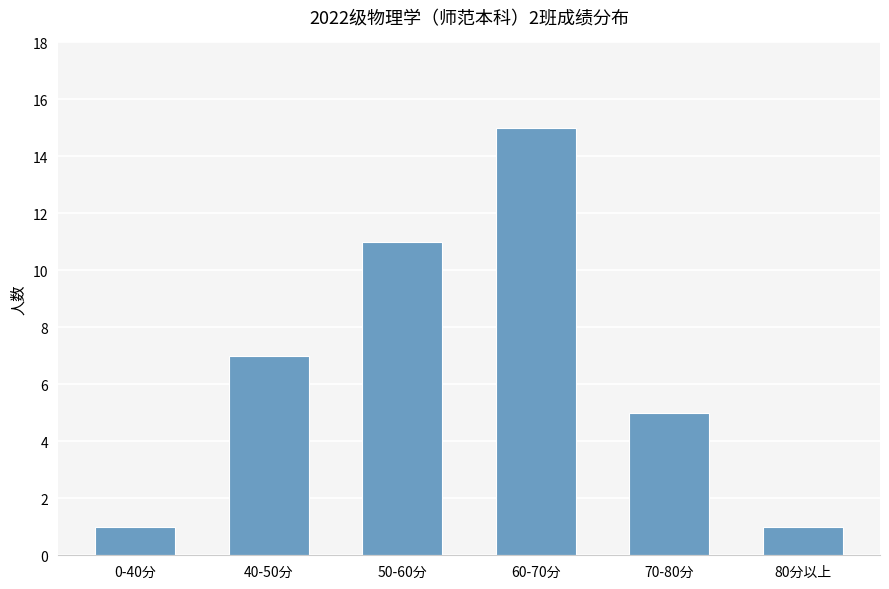

What is the minimum value shown in the chart?

1